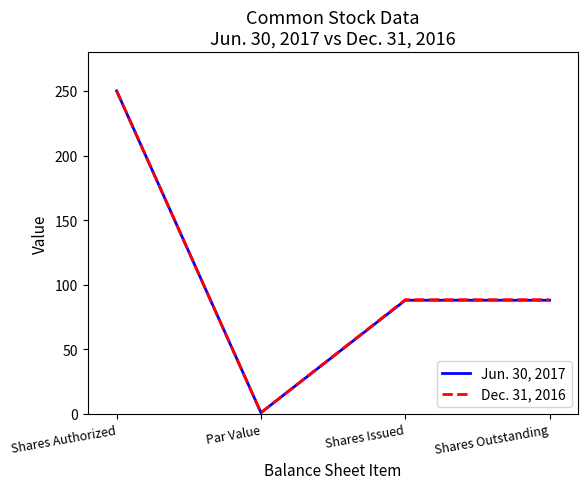

Is this an area chart (filled region under the line)?

No